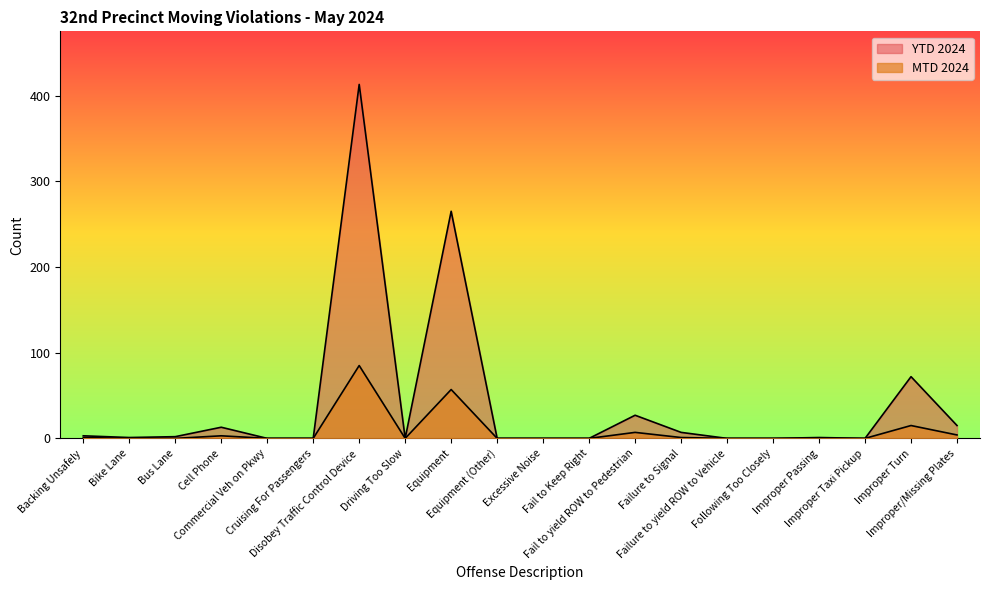

What is the average value of the YTD 2024 series?

41